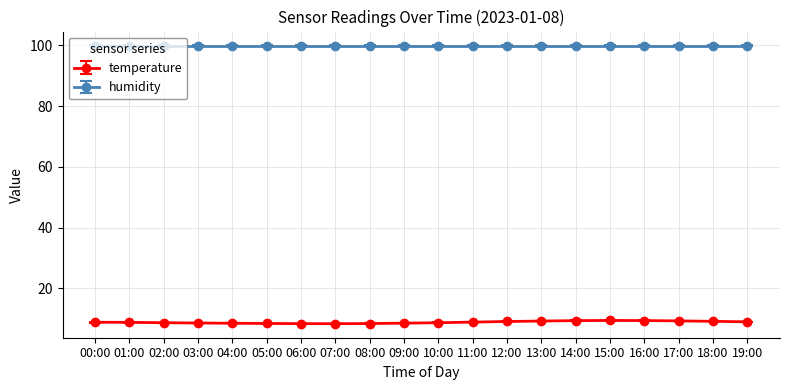

What is the minimum value shown in the chart?

8.4